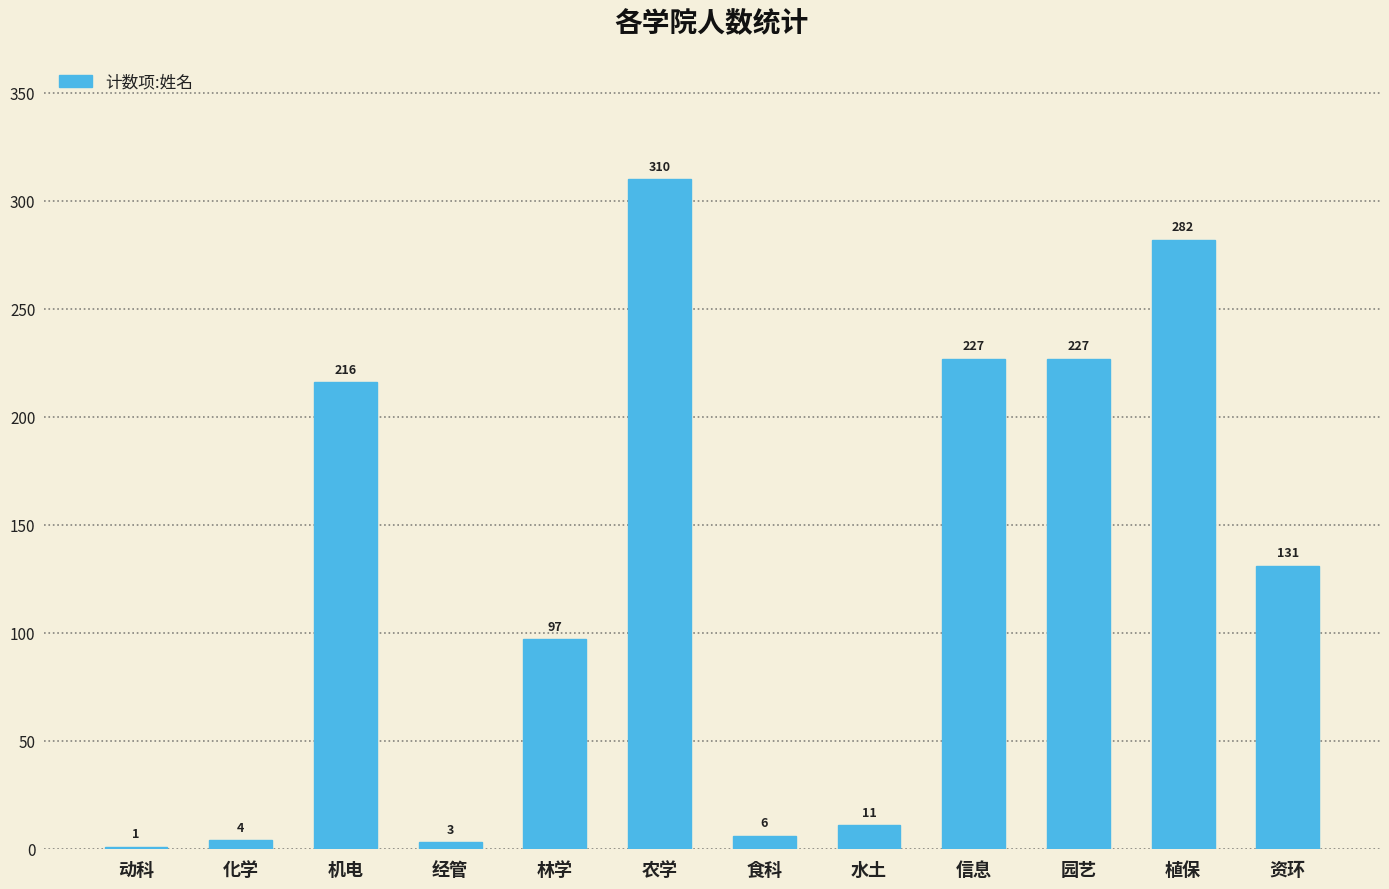

What is the change in value from 农学 to 水土?

-299